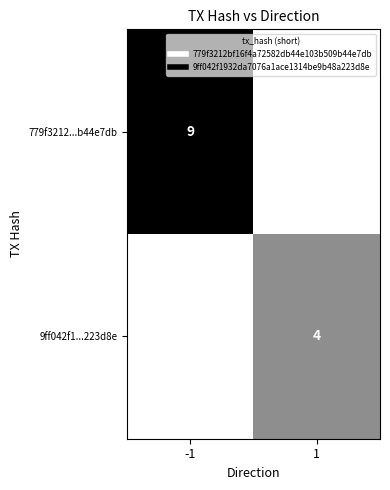

What is the sum of the 779f3212...b44e7db values at -1 and 1?

9